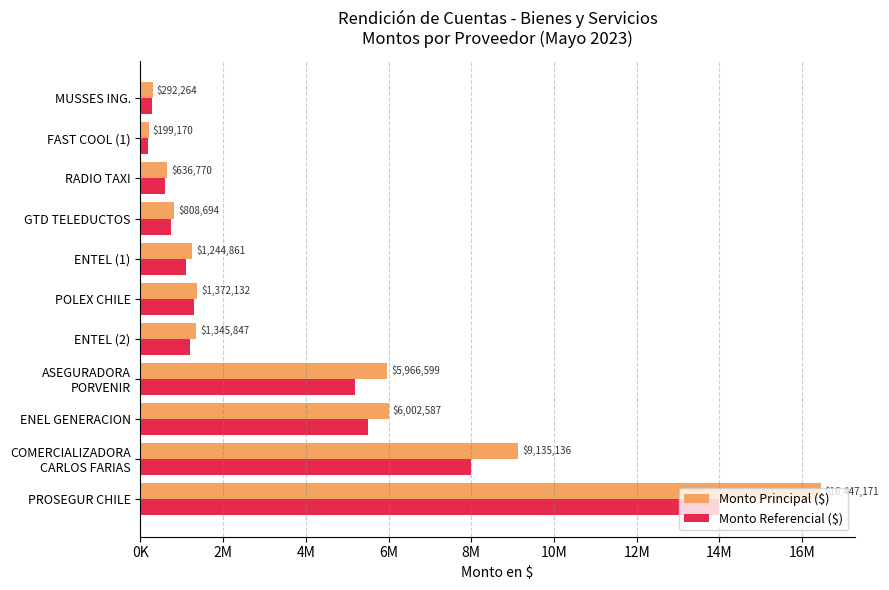

Which series has the largest total across all categories?

Monto Principal ($)